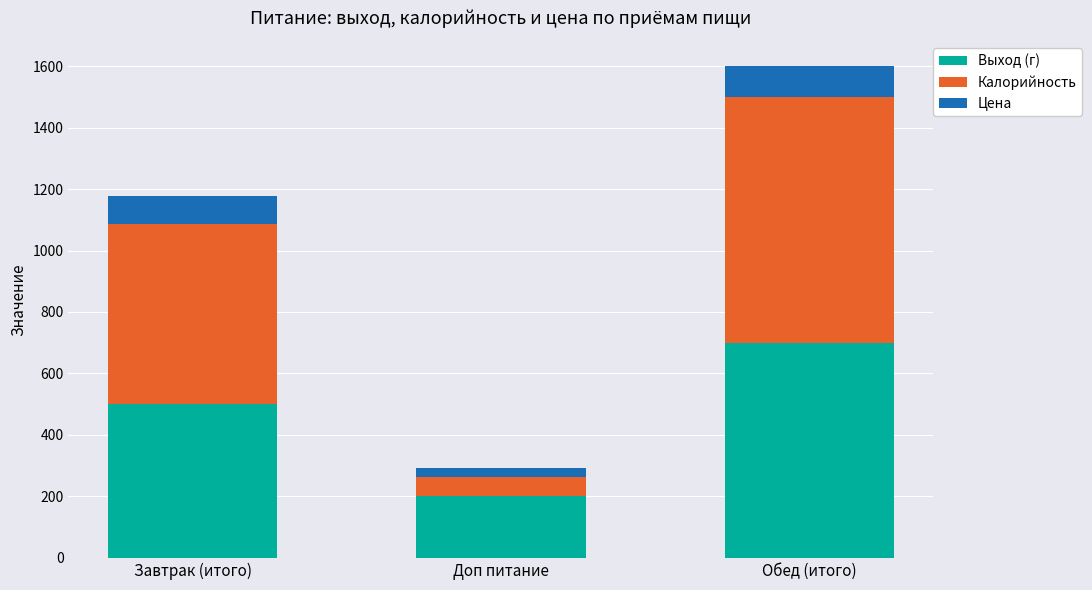

Reading right to left, list the values for the Выход (г) series.

700.0	200.0	500.0